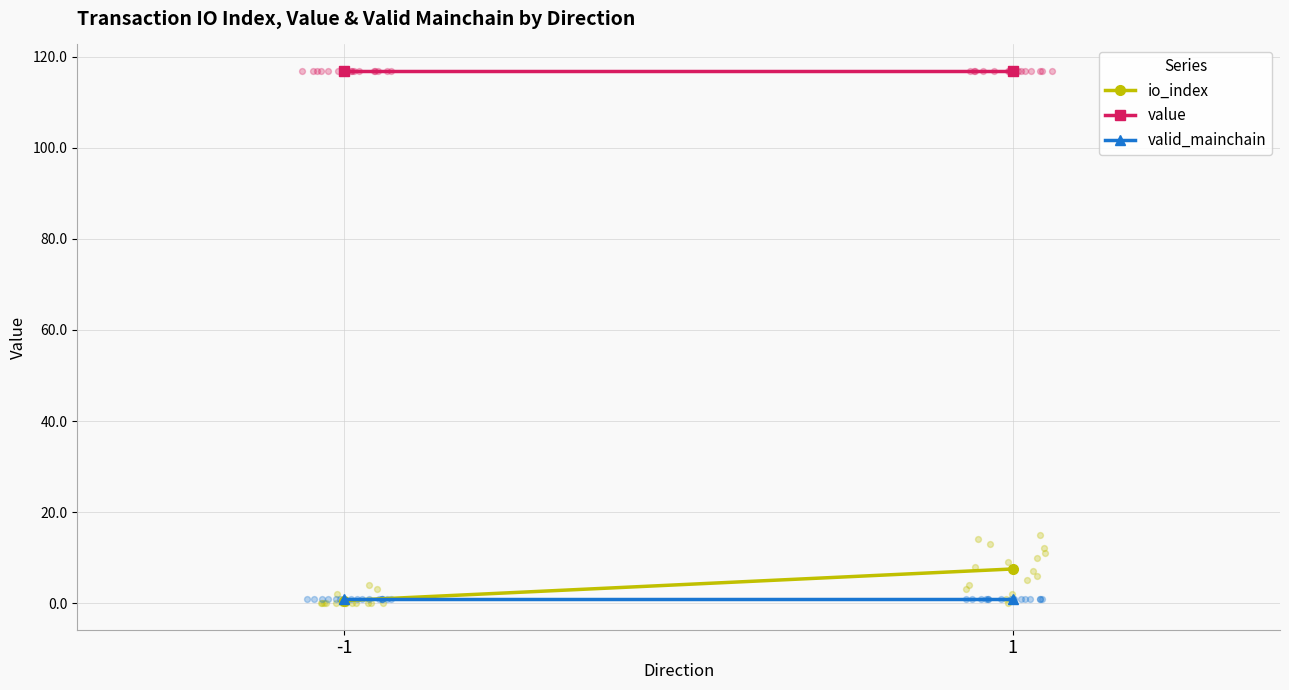

Which series has the largest total across all categories?

value